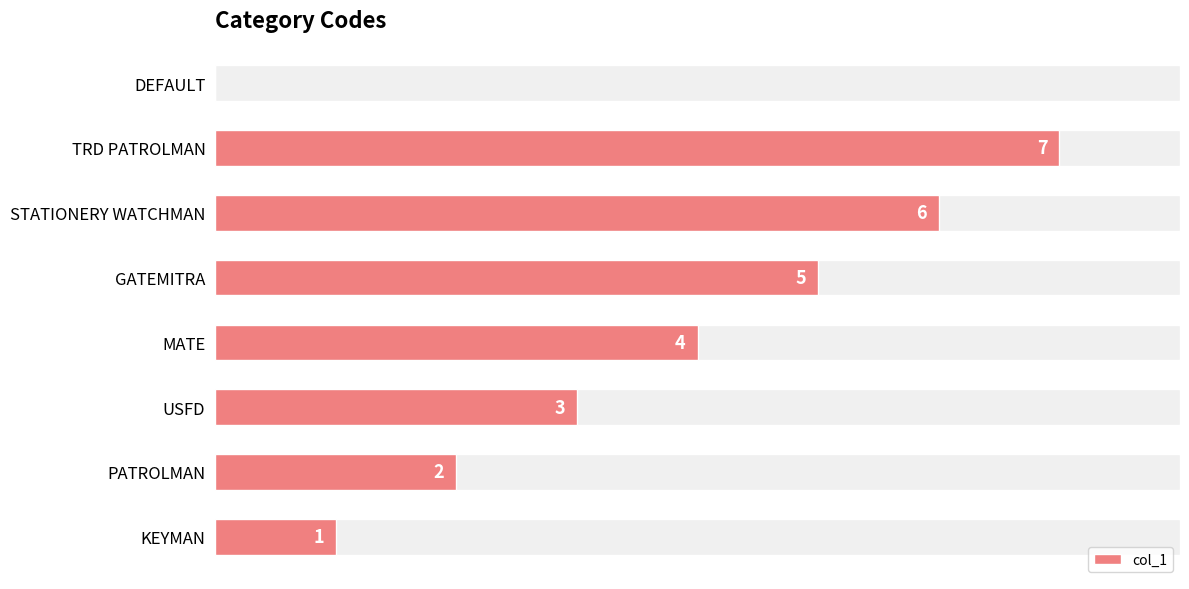

The value at TRD PATROLMAN is 10. True or false?

False